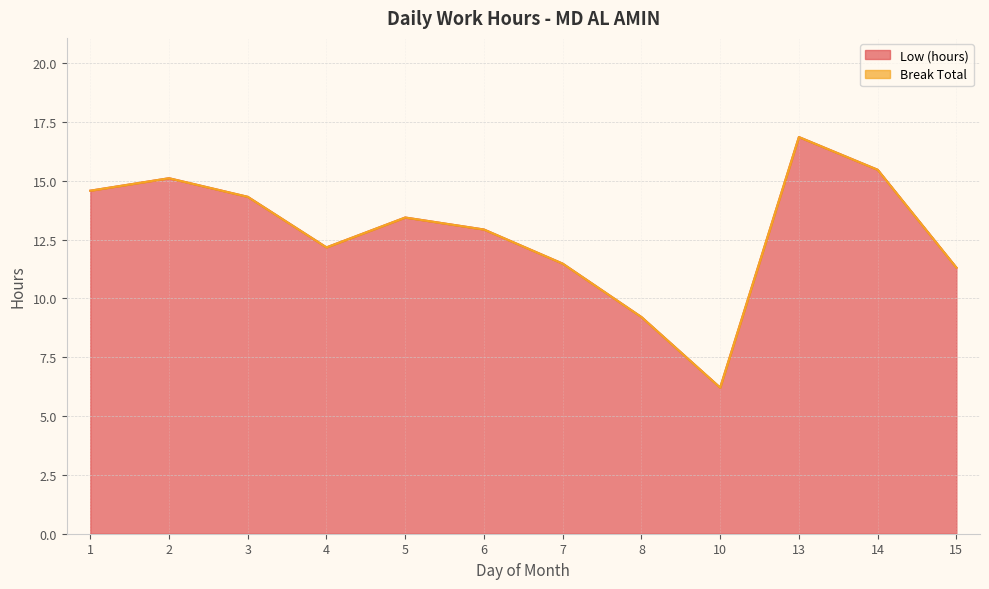

The value at 13 is 16.9. True or false?

True